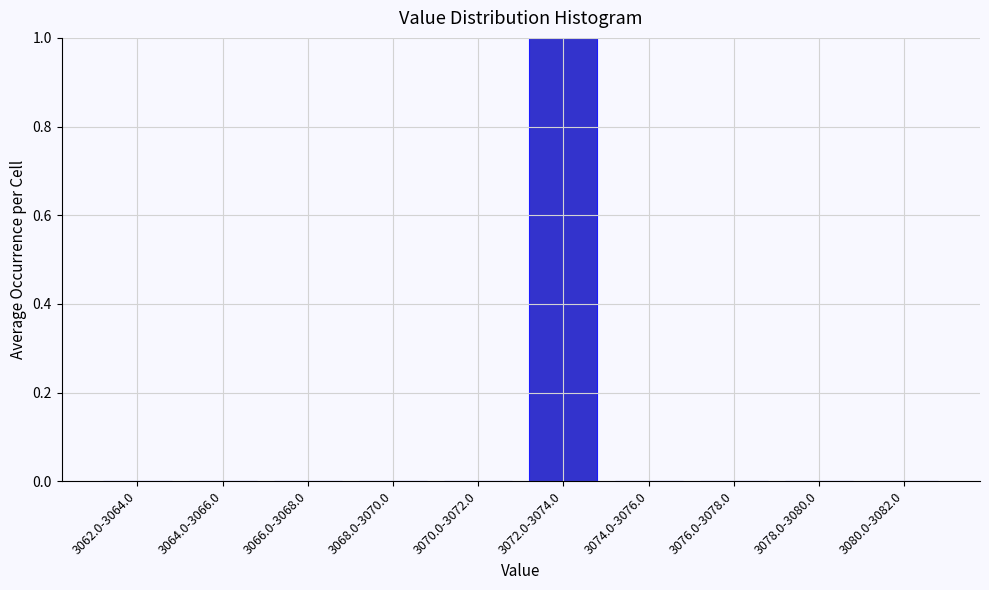

Reading left to right, what are all the values shown in this chart?

3062.0-3064.0=0	3064.0-3066.0=0	3066.0-3068.0=0	3068.0-3070.0=0	3070.0-3072.0=0	3072.0-3074.0=1	3074.0-3076.0=0	3076.0-3078.0=0	3078.0-3080.0=0	3080.0-3082.0=0